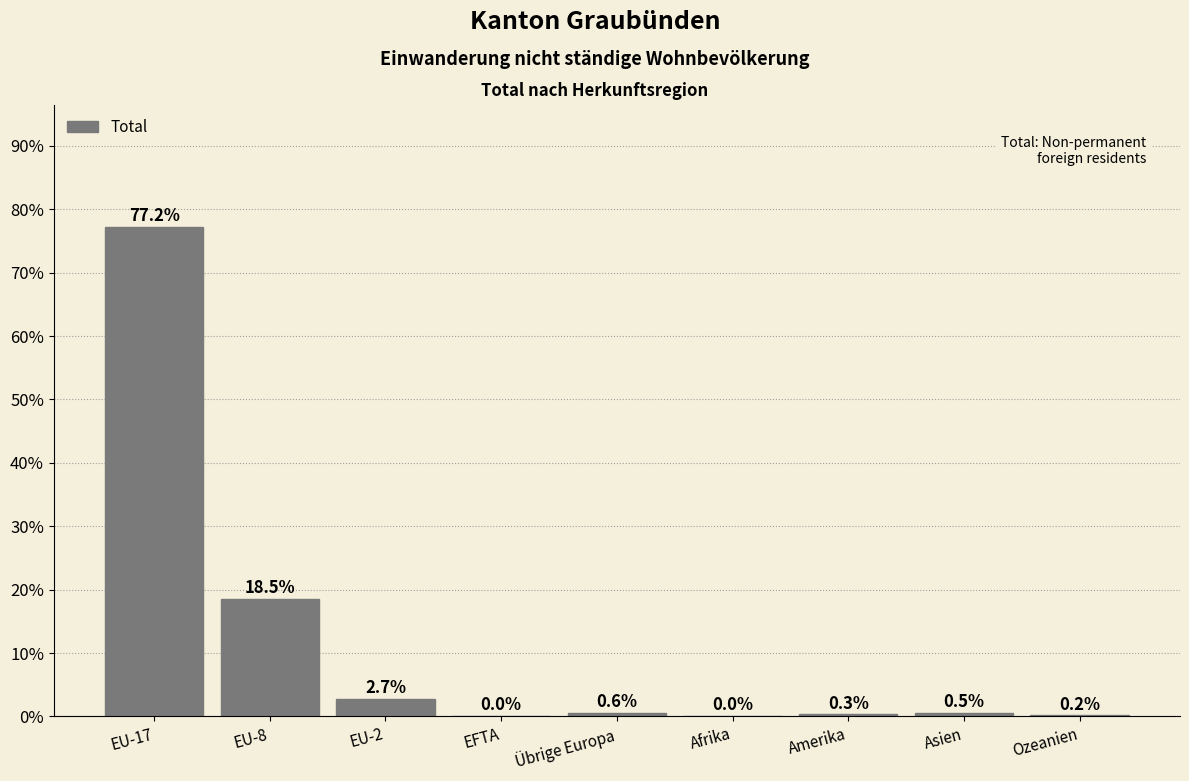

At which category does the chart reach its peak across all series?

EU-17